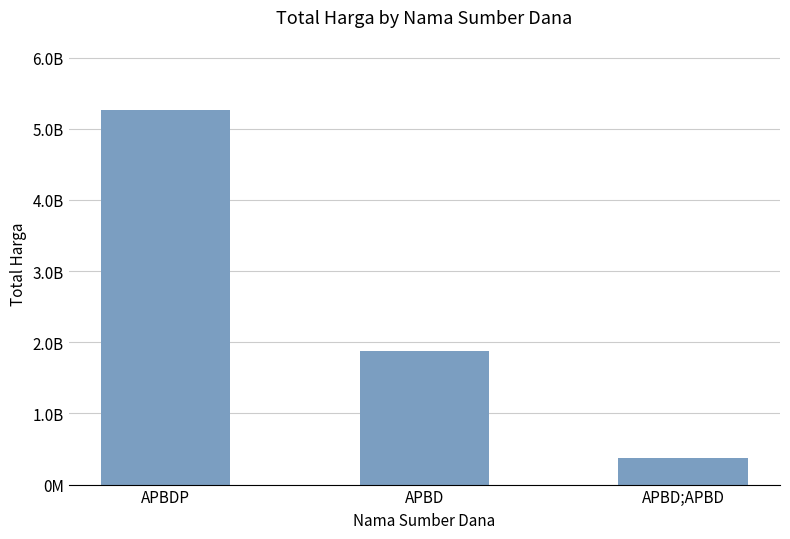

Does the chart contain any negative values?

No